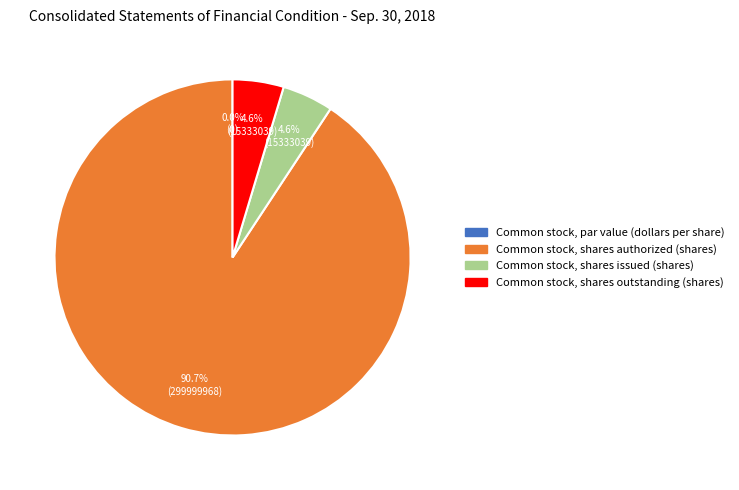

How many segments does this pie chart have?

4